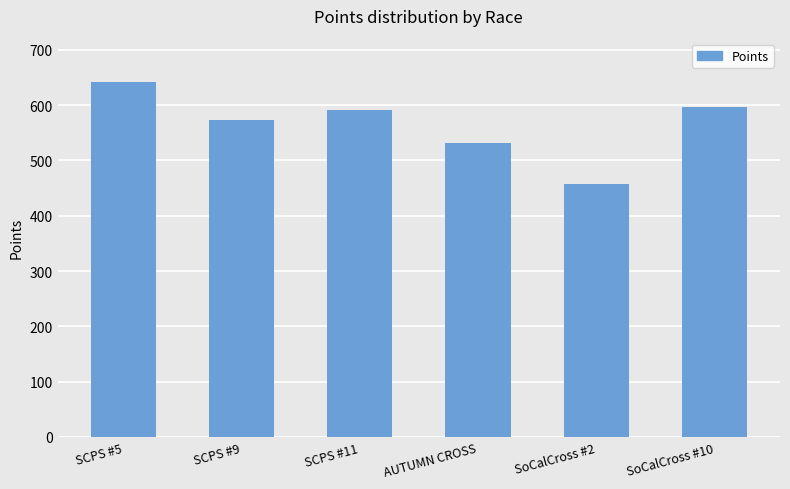

Approximately how many times larger is the value at SoCalCross #2 compared to SCPS #9?

0.8